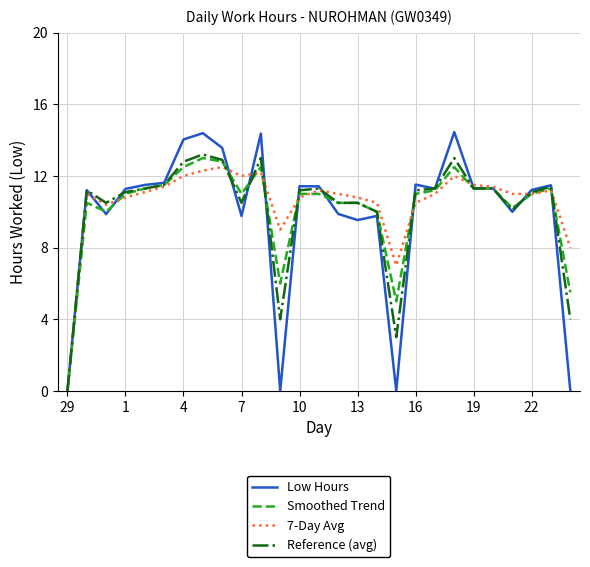

How many lines are shown in the chart?

4